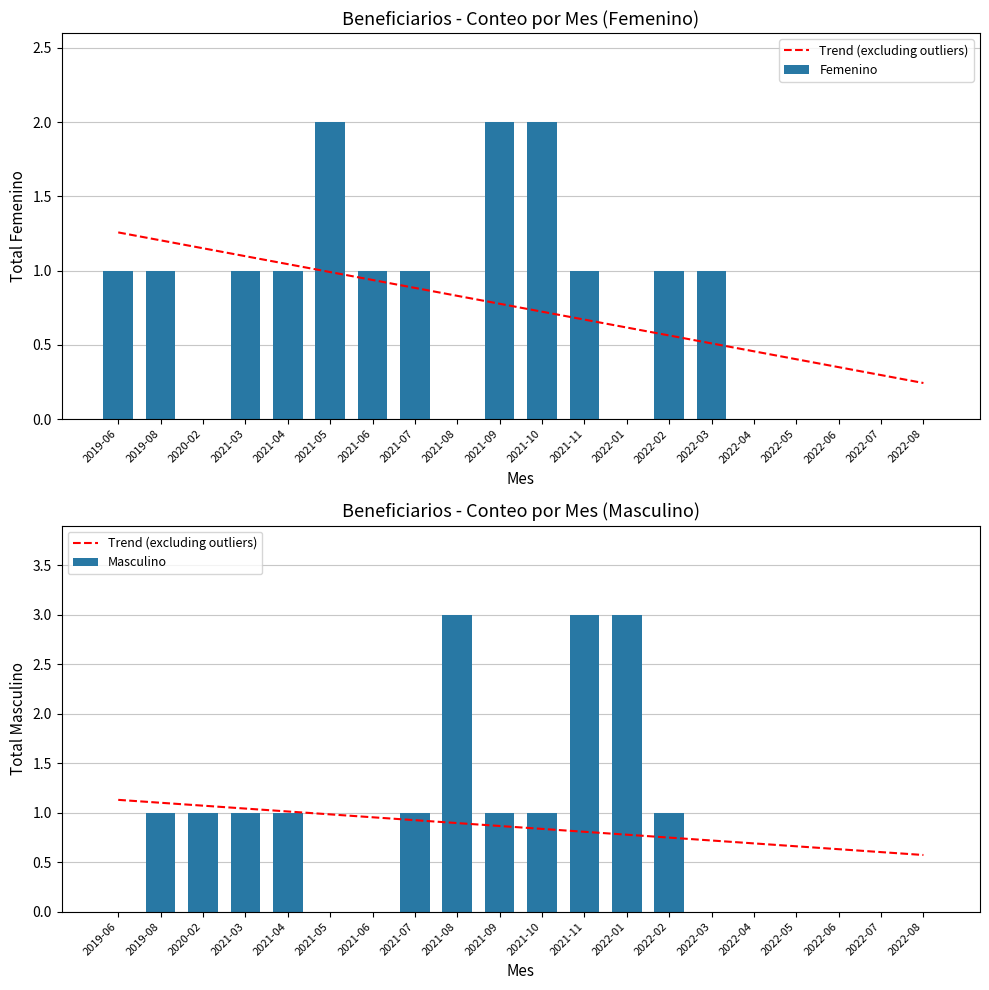

Is it true that Femenino equals 1.0 at 2021-03?

True